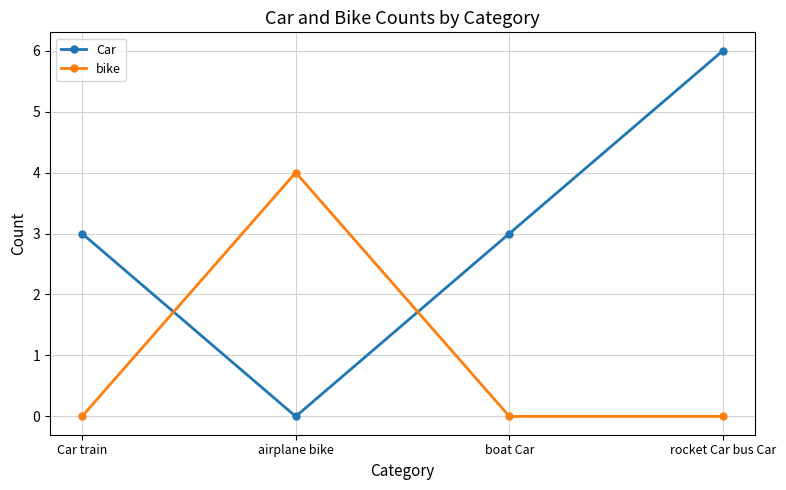

How many values in Car are above zero?

3